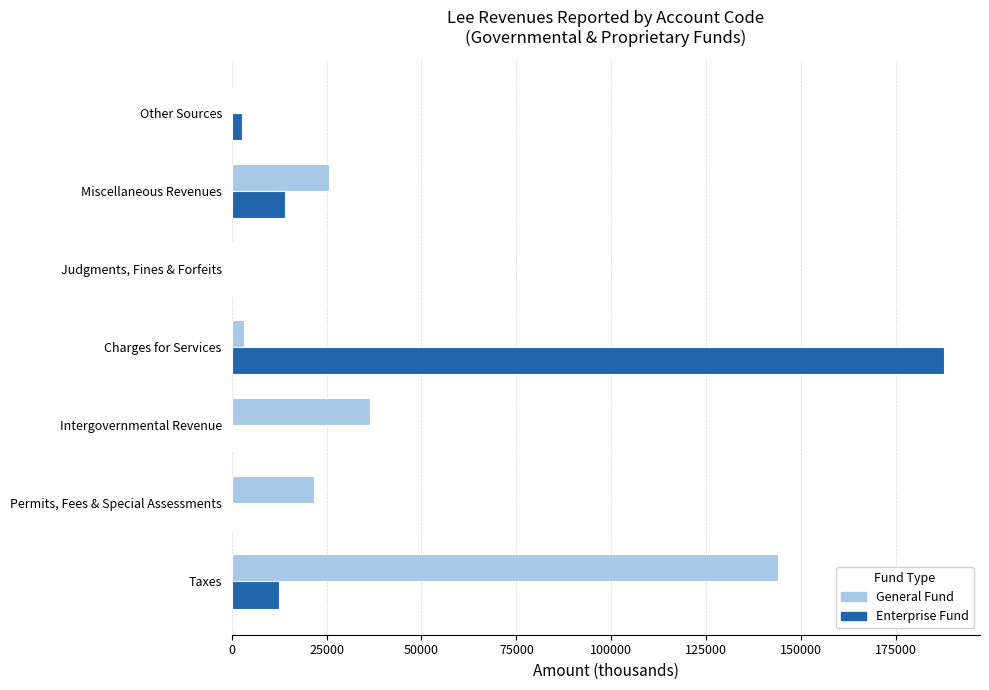

At which category is the sum across all series the highest?

Charges for Services